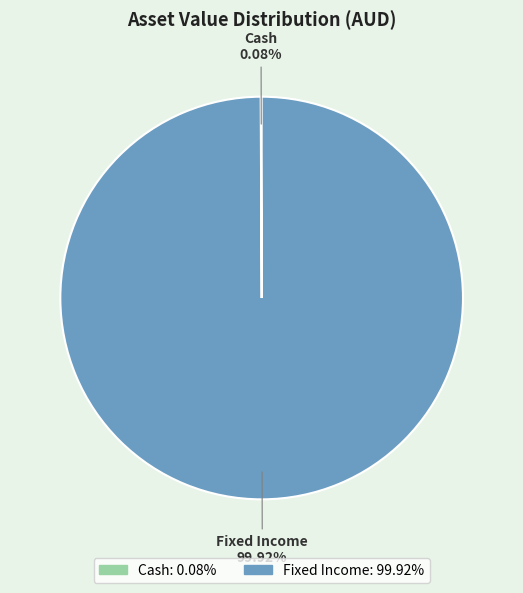

What is the largest slice in the pie chart?

Fixed Income